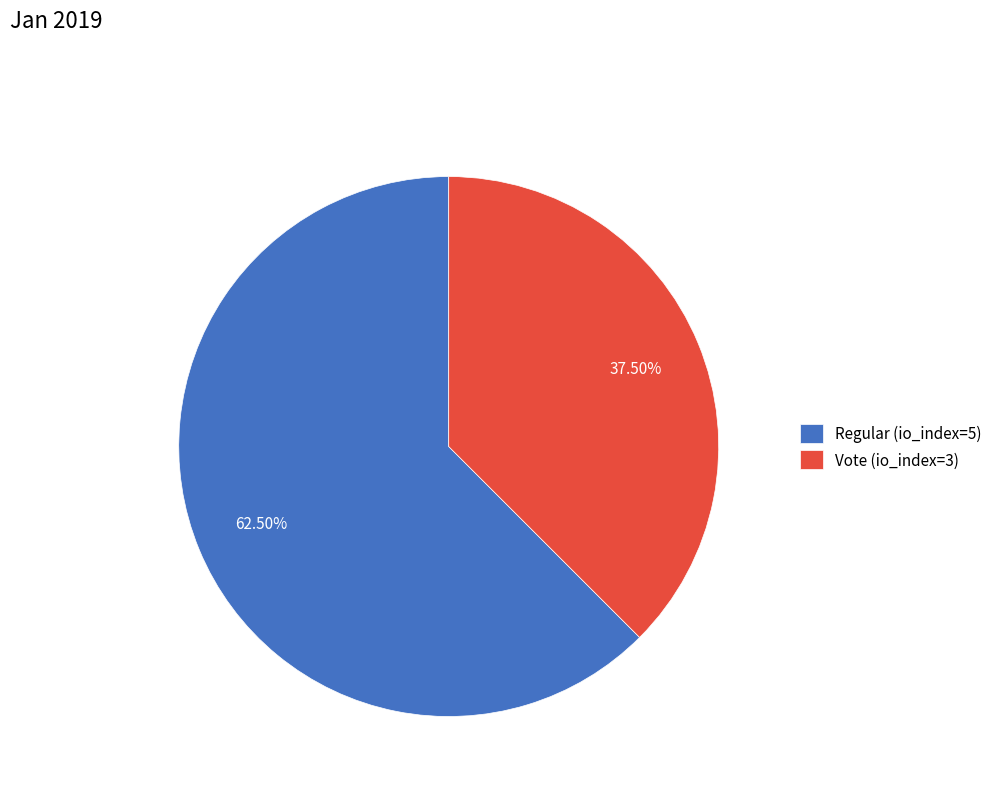

What is the majority slice?

Regular (io_index=5)